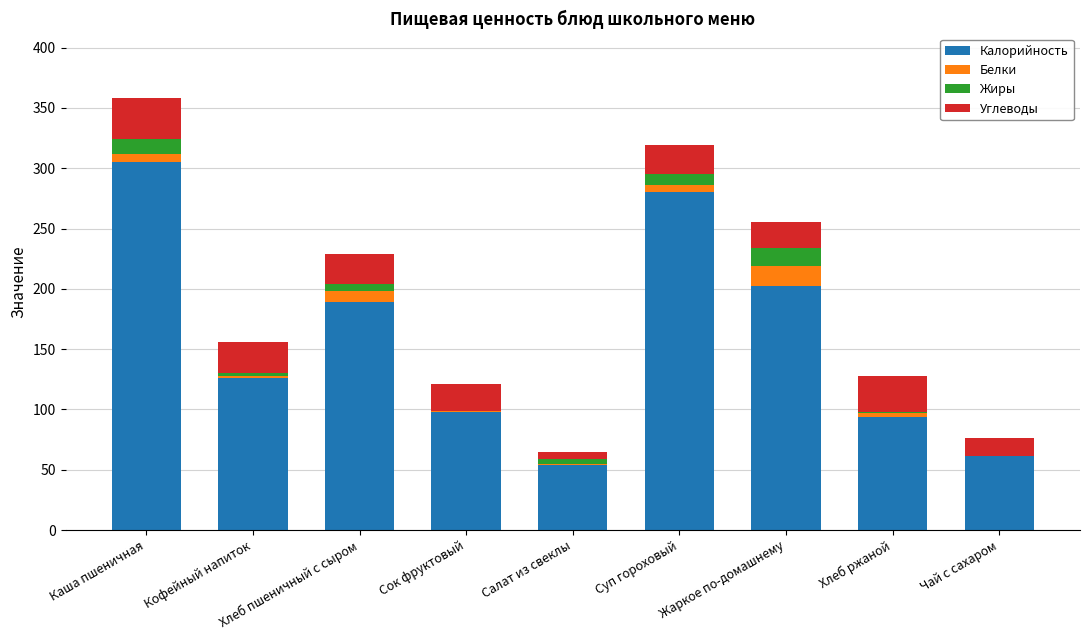

Are the bars horizontal?

No